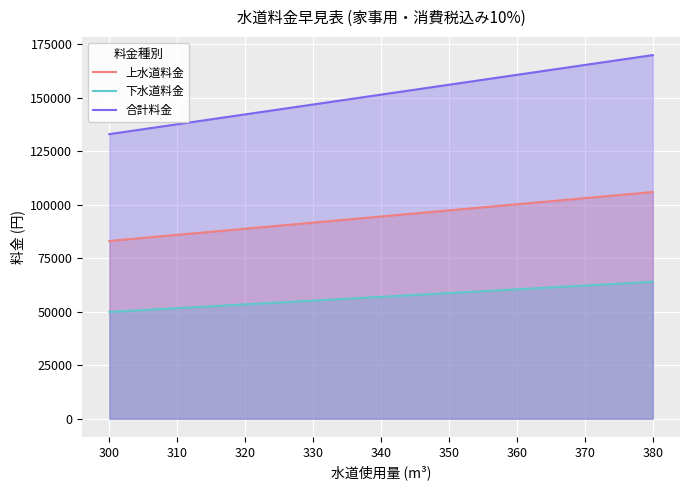

What is the difference between the maximum and minimum values in the 下水道料金 series?

14080